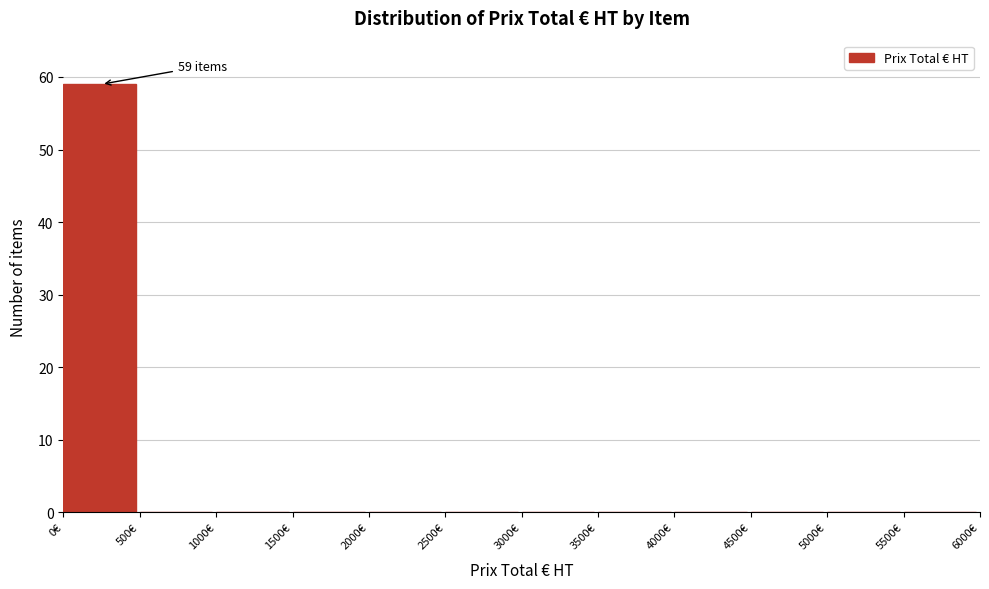

Over which range of the x-axis is the bar tallest?

0 to 500